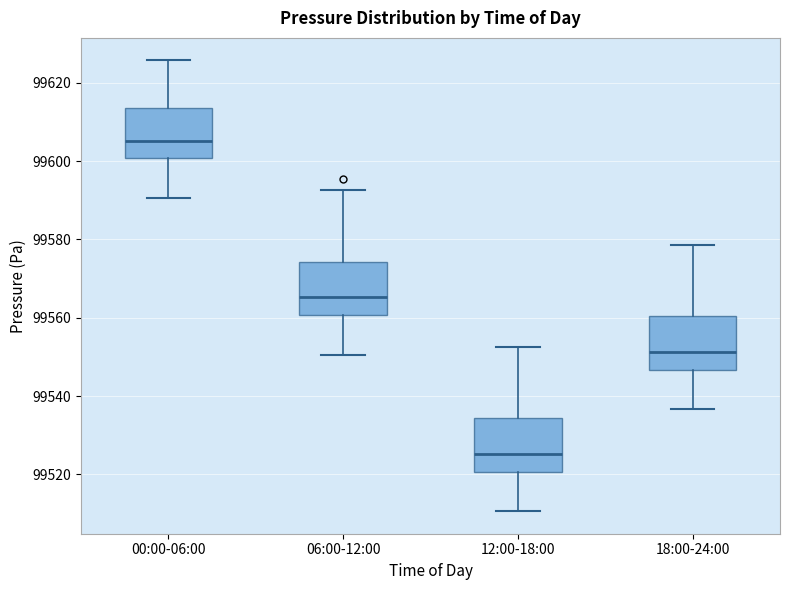

Where is the lower edge of the box for 00:00-06:00 on the y-axis? The values are not printed on the chart, so give them approximately, as read against the axis.

99600